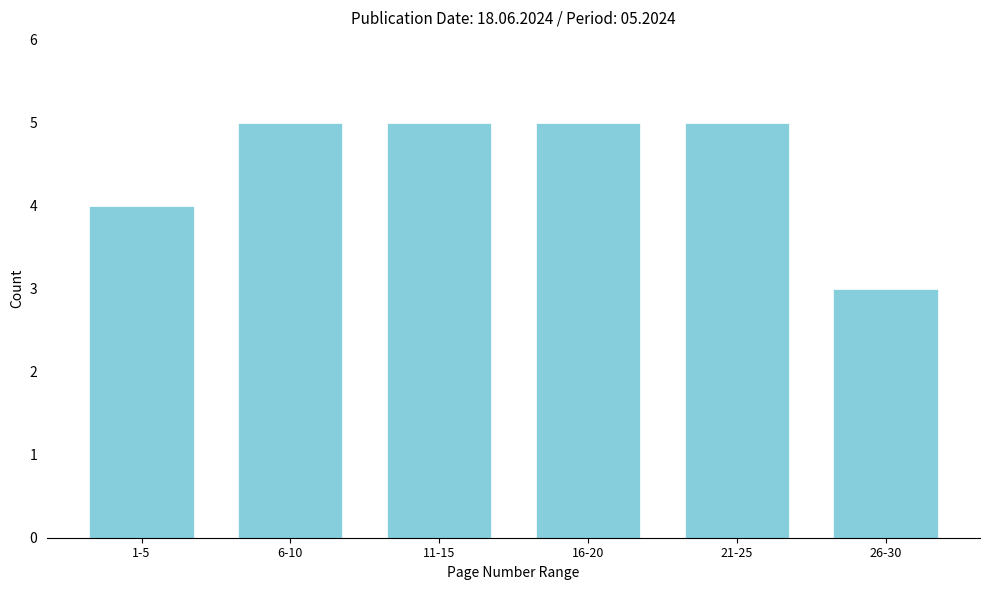

Reading left to right, extract all data points from this chart.

4	5	5	5	5	3